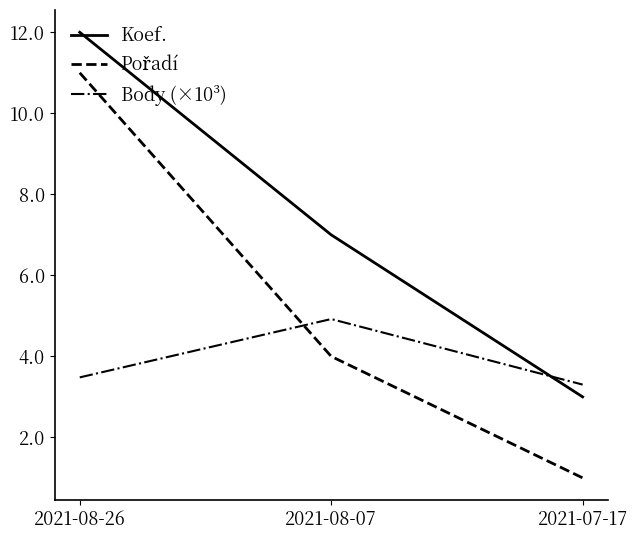

What is the sum of the Body (×10³) values at 2021-07-17 and 2021-08-26?

6.8